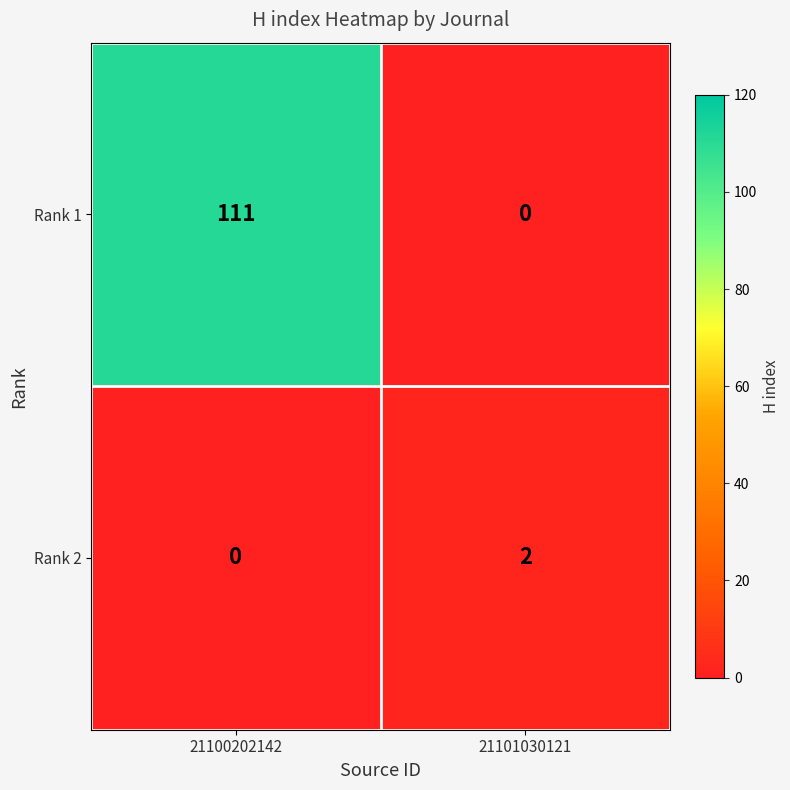

At which label is Rank 1 closest to 55?

21101030121